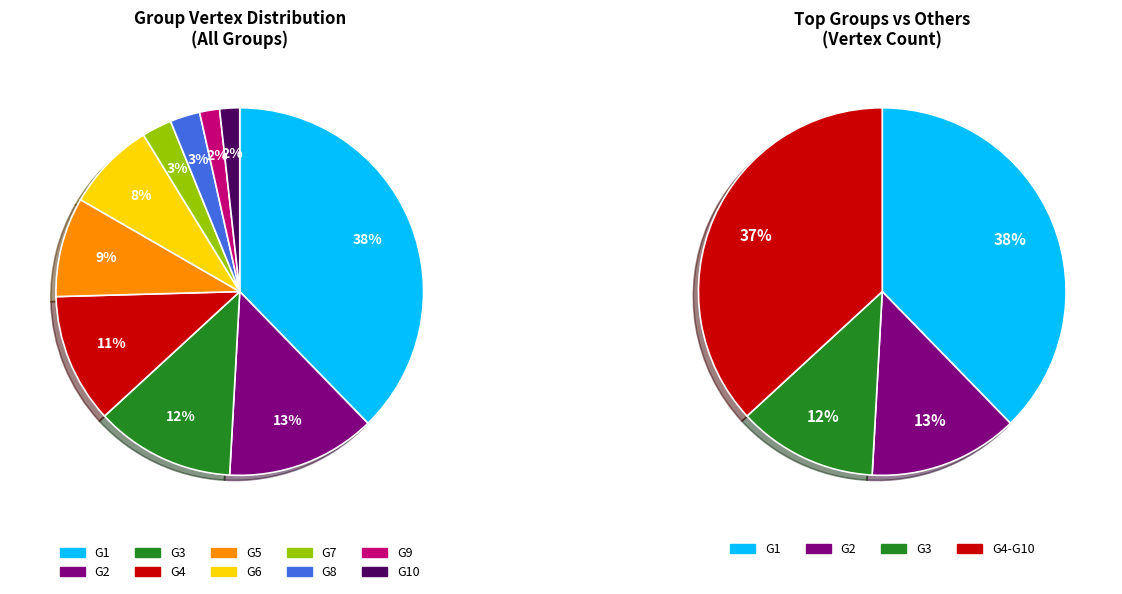

To the nearest percent, what percentage of the pie is G7?

3%